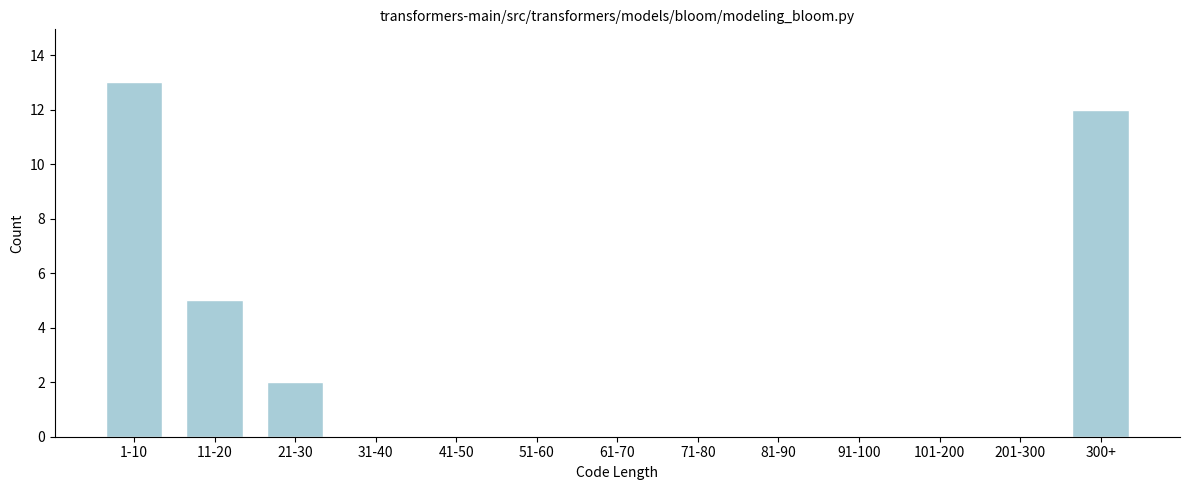

Reading right to left, list all the values displayed in this chart.

300+=12	201-300=0	101-200=0	91-100=0	81-90=0	71-80=0	61-70=0	51-60=0	41-50=0	31-40=0	21-30=2	11-20=5	1-10=13